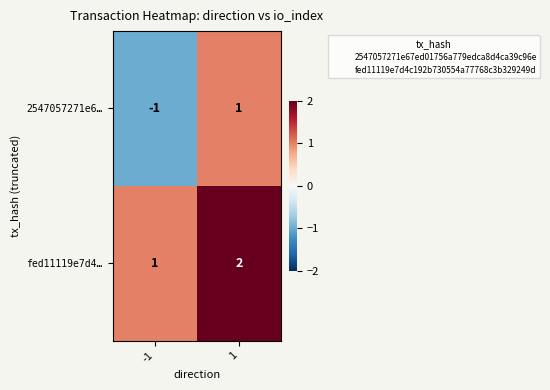

At which category is the sum across all series the highest?

1